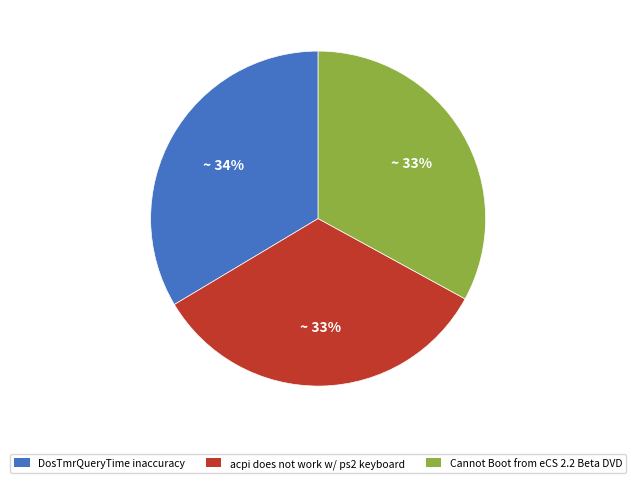

Combined, do Cannot Boot from eCS 2.2 Beta DVD and acpi does not work w/ ps2 keyboard account for over 50%?

Yes